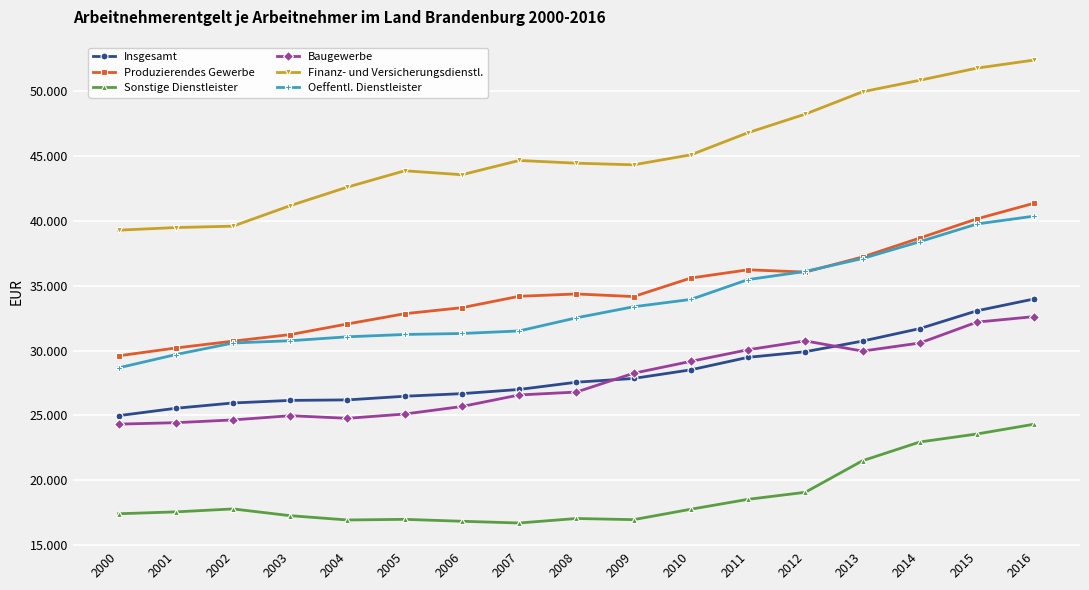

Does the chart have visible grid lines?

Yes